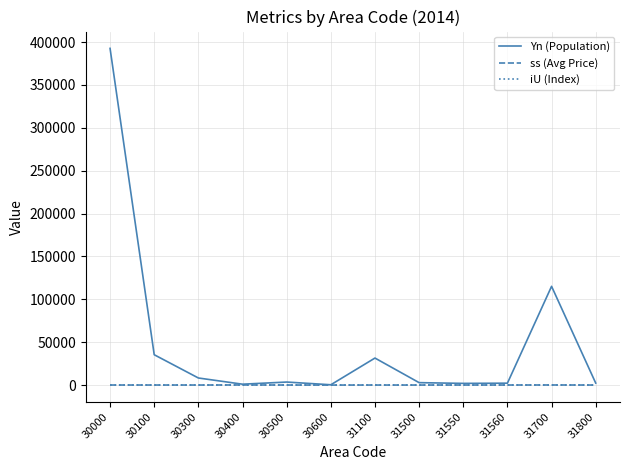

Is it true that ss (Avg Price) equals 61.7 at 31100?

True